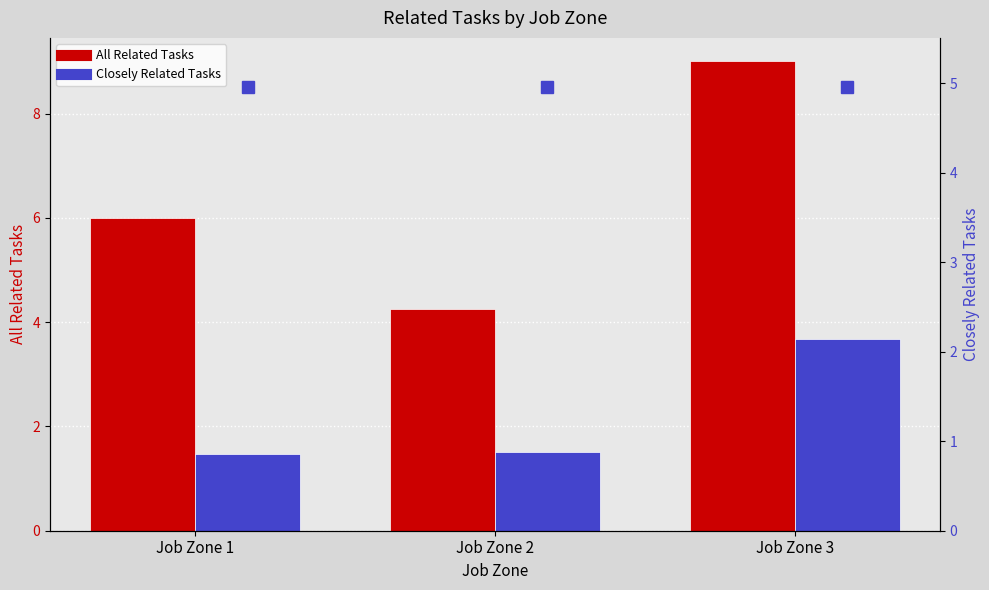

Is it true that All Related Tasks equals 4.2 at Job Zone 2?

True